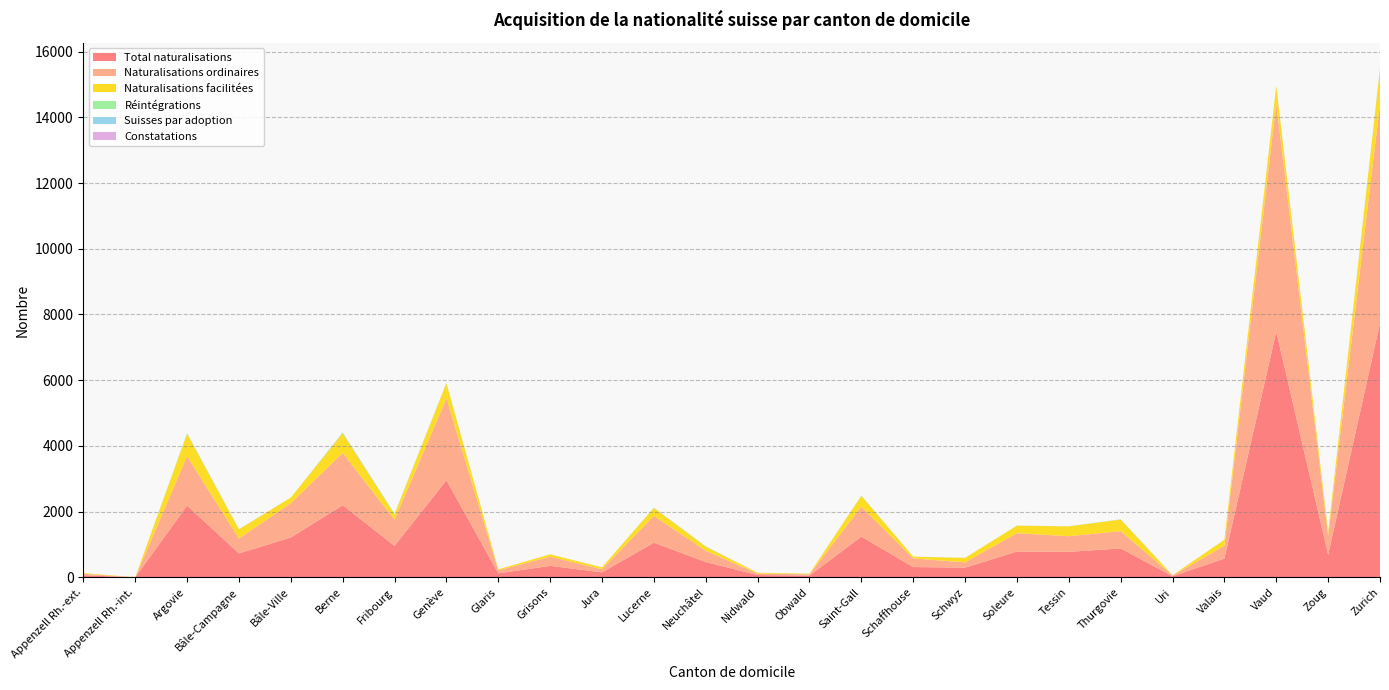

Reading left to right, what are all the values shown in this chart?

Total naturalisations: Appenzell Rh.-ext.=65	Appenzell Rh.-int.=3	Argovie=2184	Bâle-Campagne=730	Bâle-Ville=1214	Berne=2193	Fribourg=959	Genève=2955	Glaris=122	Grisons=350	Jura=152	Lucerne=1056	Neuchâtel=467	Nidwald=70	Obwald=55	Saint-Gall=1240	Schaffhouse=314	Schwyz=296	Soleure=786	Tessin=776	Thurgovie=880	Uri=33	Valais=572	Vaud=7478	Zoug=689	Zurich=7731
Naturalisations ordinaires: Appenzell Rh.-ext.=44	Appenzell Rh.-int.=0	Argovie=1505	Bâle-Campagne=451	Bâle-Ville=1044	Berne=1593	Fribourg=795	Genève=2491	Glaris=89	Grisons=279	Jura=95	Lucerne=813	Neuchâtel=342	Nidwald=45	Obwald=38	Saint-Gall=909	Schaffhouse=262	Schwyz=161	Soleure=559	Tessin=476	Thurgovie=527	Uri=26	Valais=389	Vaud=6955	Zoug=577	Zurich=6676
Naturalisations facilitées: Appenzell Rh.-ext.=21	Appenzell Rh.-int.=3	Argovie=679	Bâle-Campagne=278	Bâle-Ville=170	Berne=599	Fribourg=163	Genève=461	Glaris=33	Grisons=70	Jura=57	Lucerne=243	Neuchâtel=125	Nidwald=25	Obwald=16	Saint-Gall=331	Schaffhouse=52	Schwyz=135	Soleure=227	Tessin=300	Thurgovie=353	Uri=7	Valais=183	Vaud=523	Zoug=112	Zurich=1054
Réintégrations: Appenzell Rh.-ext.=0	Appenzell Rh.-int.=0	Argovie=17	Bâle-Campagne=6	Bâle-Ville=0	Berne=15	Fribourg=13	Genève=3	Glaris=0	Grisons=0	Jura=0	Lucerne=6	Neuchâtel=3	Nidwald=0	Obwald=2	Saint-Gall=7	Schaffhouse=4	Schwyz=2	Soleure=2	Tessin=1	Thurgovie=4	Uri=0	Valais=1	Vaud=2	Zoug=0	Zurich=18
Suisses par adoption: Appenzell Rh.-ext.=0	Appenzell Rh.-int.=0	Argovie=6	Bâle-Campagne=2	Bâle-Ville=0	Berne=11	Fribourg=4	Genève=6	Glaris=0	Grisons=1	Jura=1	Lucerne=4	Neuchâtel=7	Nidwald=1	Obwald=0	Saint-Gall=1	Schaffhouse=0	Schwyz=1	Soleure=2	Tessin=2	Thurgovie=3	Uri=0	Valais=1	Vaud=11	Zoug=0	Zurich=14
Constatations: Appenzell Rh.-ext.=0	Appenzell Rh.-int.=0	Argovie=0	Bâle-Campagne=1	Bâle-Ville=0	Berne=1	Fribourg=1	Genève=3	Glaris=0	Grisons=1	Jura=0	Lucerne=0	Neuchâtel=0	Nidwald=0	Obwald=1	Saint-Gall=0	Schaffhouse=0	Schwyz=0	Soleure=0	Tessin=0	Thurgovie=0	Uri=0	Valais=0	Vaud=0	Zoug=0	Zurich=1